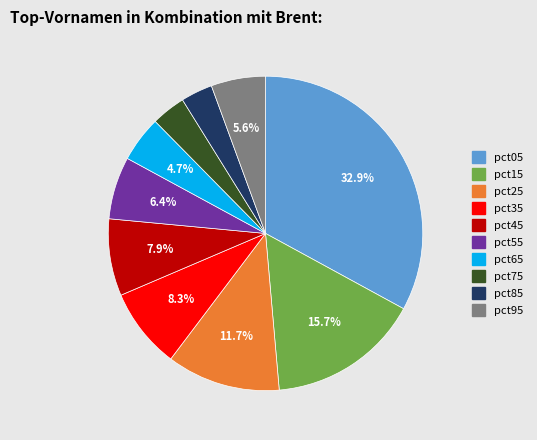

What is the ratio of the value at pct95 to the value at pct15?

0.4